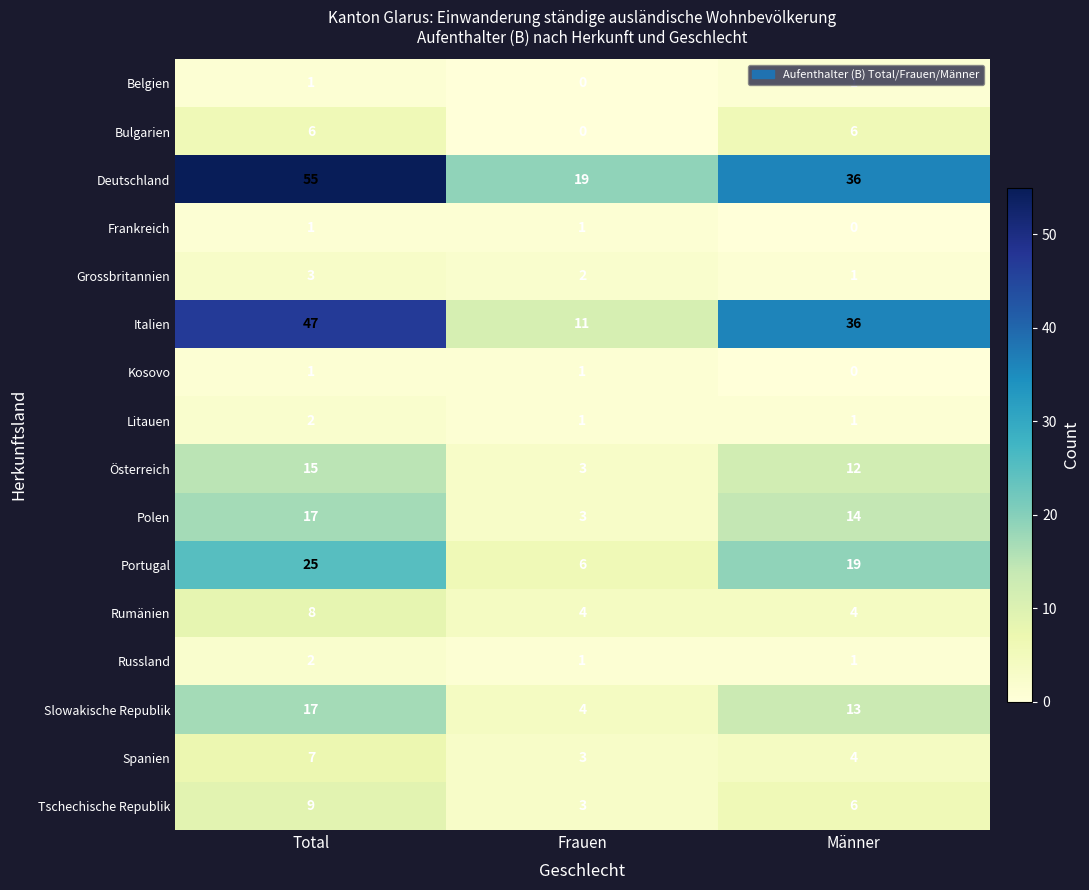

Count the Litauen values in the range 1 to 2.

3